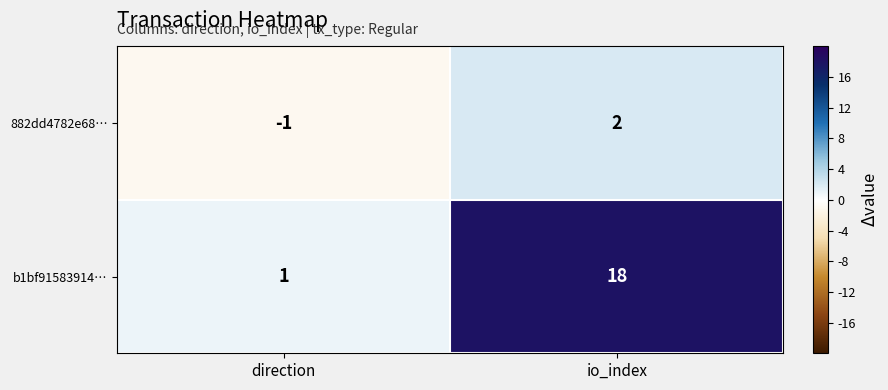

Which series has the widest spread of values?

b1bf91583914…